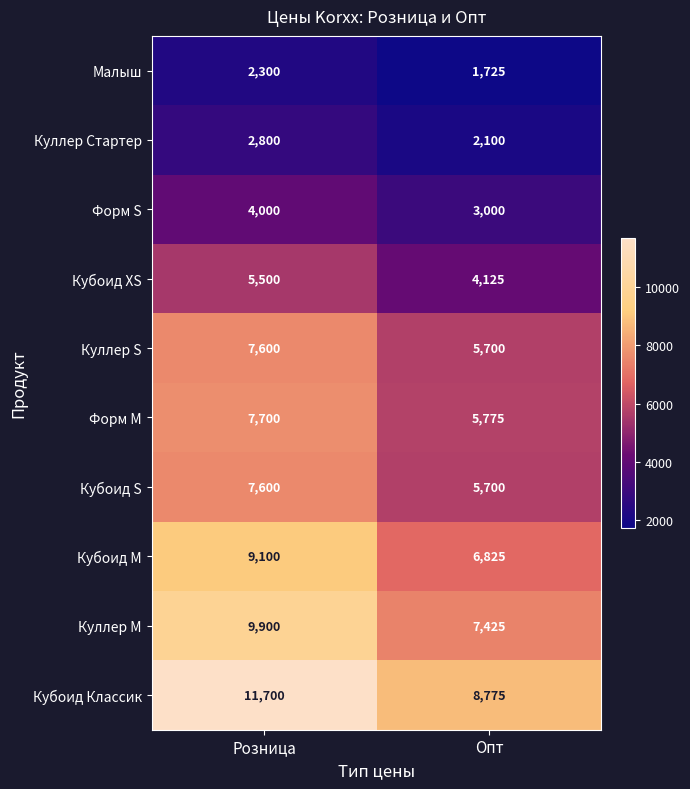

Rank the categories by Куллер Стартер value from highest to lowest.

Розница, Опт